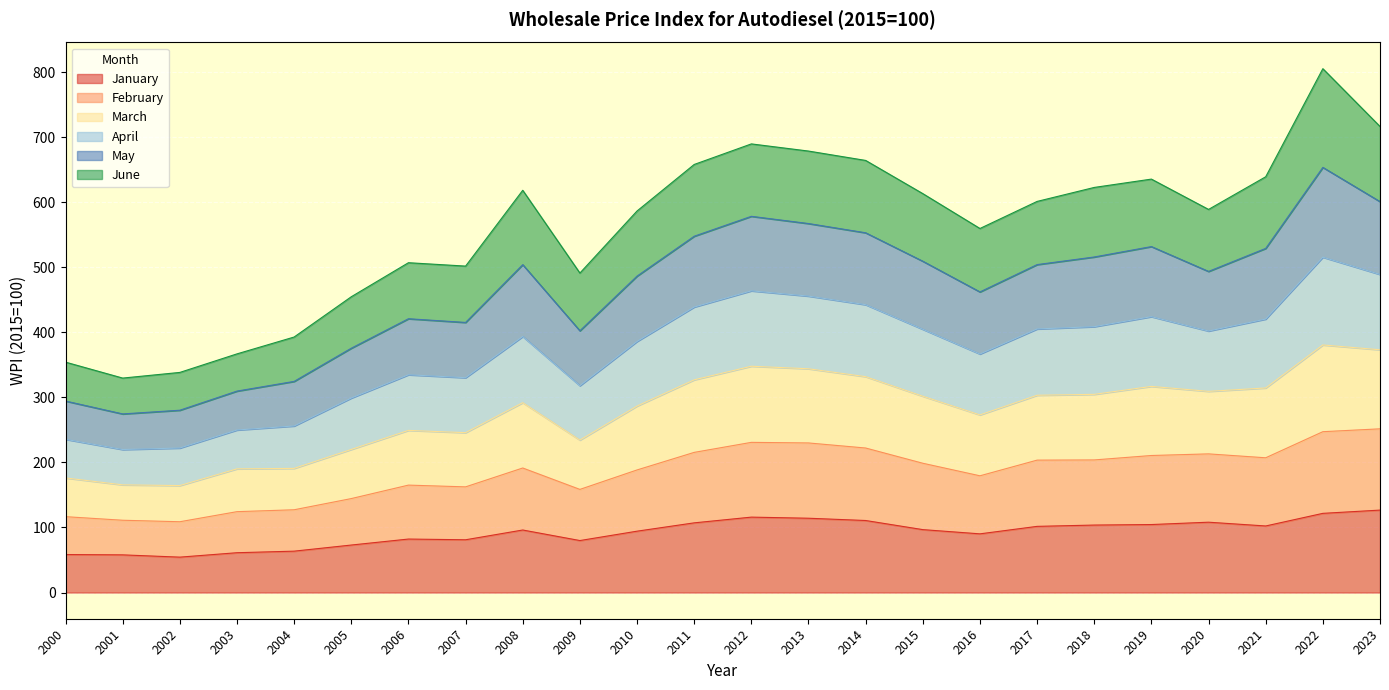

The March series shows 107.7 at 2002. True or false?

False